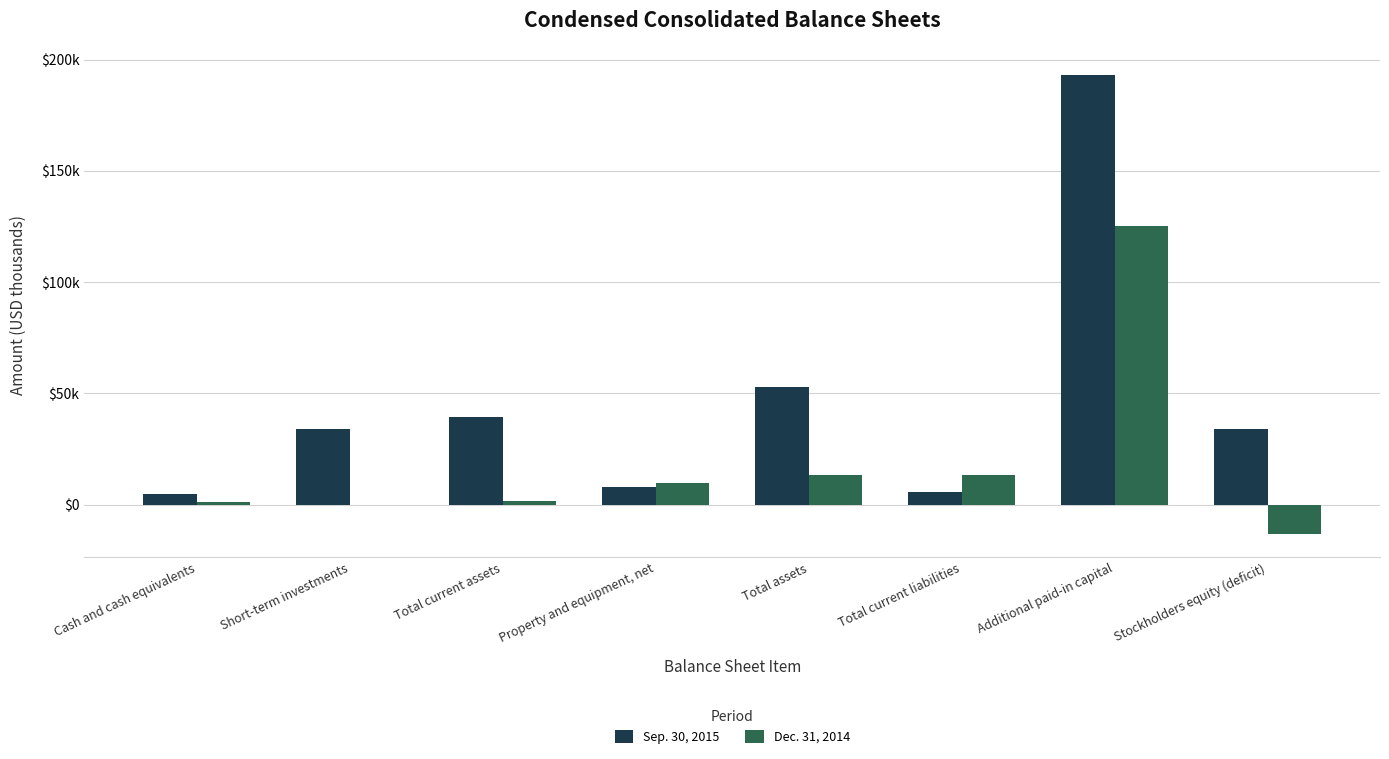

What are all the series names shown in the legend?

Sep. 30, 2015, Dec. 31, 2014